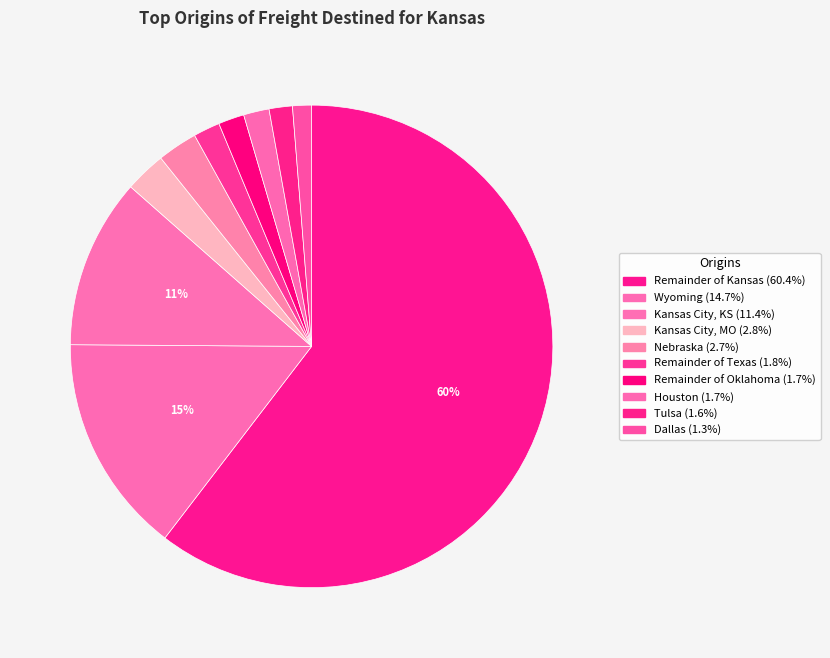

Count the number of slices in the pie.

10